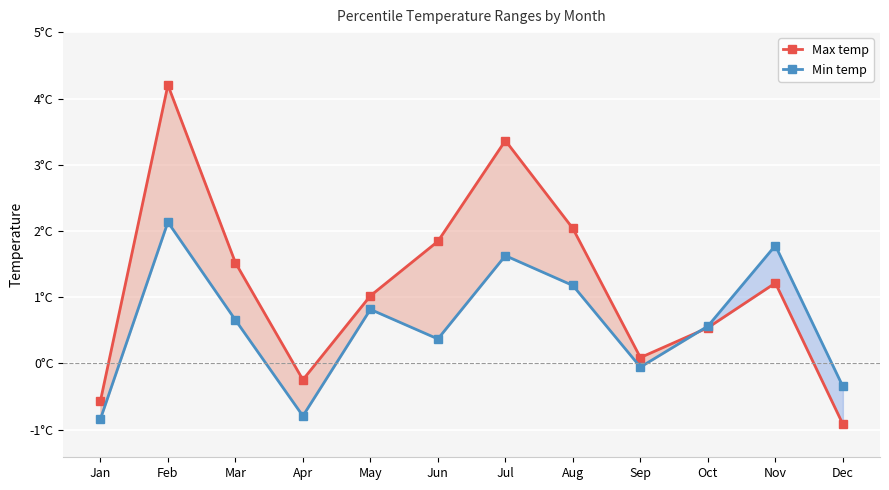

After their last crossing, which series has the higher values: Max temp or Min temp?

Min temp